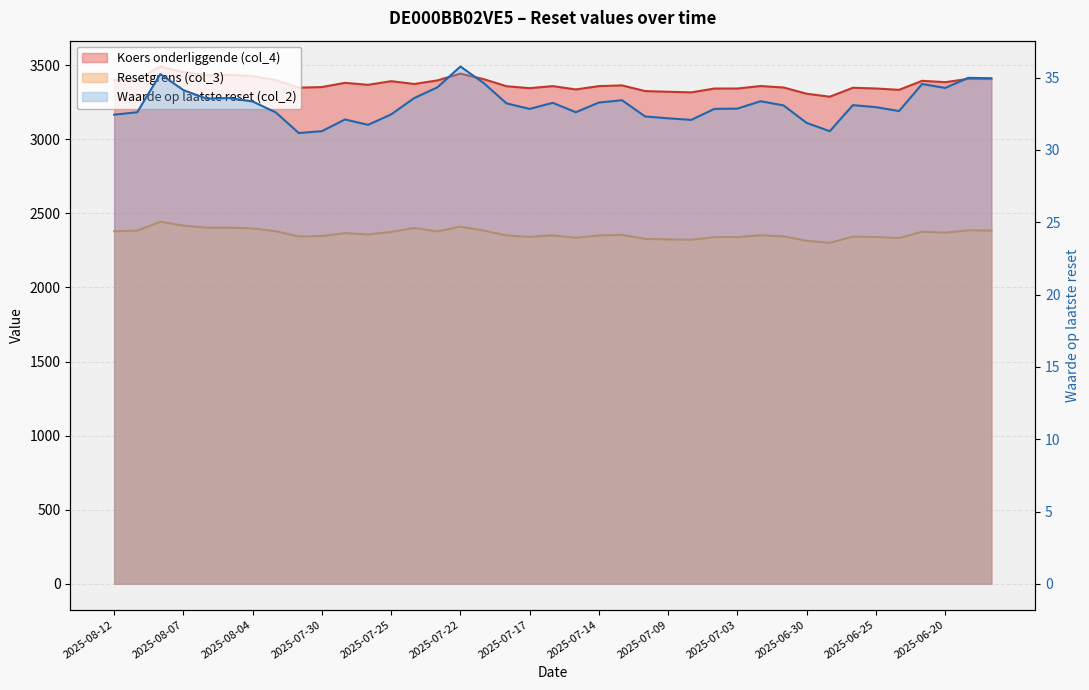

Reading right to left, list all the values displayed in this chart.

Resetgrens (col_3): 2025-06-17=2384.8	2025-06-18=2385.7	2025-06-20=2370.0	2025-06-23=2376.5	2025-06-24=2333.7	2025-06-25=2340.2	2025-06-26=2343.6	2025-06-27=2301.3	2025-06-30=2315.4	2025-07-01=2344.9	2025-07-02=2351.8	2025-07-03=2340.0	2025-07-07=2340.0	2025-07-08=2321.8	2025-07-09=2324.7	2025-07-10=2328.0	2025-07-11=2354.8	2025-07-14=2351.4	2025-07-15=2335.7	2025-07-16=2351.4	2025-07-17=2341.7	2025-07-18=2350.8	2025-07-21=2384.5	2025-07-22=2410.6	2025-07-23=2378.3	2025-07-24=2401.8	2025-07-25=2374.8	2025-07-28=2357.6	2025-07-29=2366.8	2025-07-30=2347.0	2025-07-31=2344.0	2025-08-01=2379.9	2025-08-04=2398.5	2025-08-05=2404.3	2025-08-06=2403.4	2025-08-07=2417.6	2025-08-08=2443.9	2025-08-11=2383.3	2025-08-12=2379.3
Koers onderliggende (col_4): 2025-06-17=3406.9	2025-06-18=3408.1	2025-06-20=3385.7	2025-06-23=3395.0	2025-06-24=3333.9	2025-06-25=3343.1	2025-06-26=3348.0	2025-06-27=3287.6	2025-06-30=3307.7	2025-07-01=3349.8	2025-07-02=3359.7	2025-07-03=3342.9	2025-07-07=3342.8	2025-07-08=3316.9	2025-07-09=3321.0	2025-07-10=3325.7	2025-07-11=3364.0	2025-07-14=3359.1	2025-07-15=3336.7	2025-07-16=3359.1	2025-07-17=3345.3	2025-07-18=3358.3	2025-07-21=3406.4	2025-07-22=3443.7	2025-07-23=3397.6	2025-07-24=3373.5	2025-07-25=3392.5	2025-07-28=3368.0	2025-07-29=3381.2	2025-07-30=3352.8	2025-07-31=3348.6	2025-08-01=3399.8	2025-08-04=3426.4	2025-08-05=3434.7	2025-08-06=3433.4	2025-08-07=3453.7	2025-08-08=3491.3	2025-08-11=3404.7	2025-08-12=3399.0
Waarde op laatste reset (col_2): 2025-06-17=35.0	2025-06-18=35.0	2025-06-20=34.3	2025-06-23=34.6	2025-06-24=32.7	2025-06-25=33.0	2025-06-26=33.1	2025-06-27=31.3	2025-06-30=31.9	2025-07-01=33.1	2025-07-02=33.4	2025-07-03=32.9	2025-07-07=32.8	2025-07-08=32.1	2025-07-09=32.2	2025-07-10=32.3	2025-07-11=33.4	2025-07-14=33.3	2025-07-15=32.6	2025-07-16=33.3	2025-07-17=32.8	2025-07-18=33.2	2025-07-21=34.6	2025-07-22=35.8	2025-07-23=34.3	2025-07-24=33.6	2025-07-25=32.5	2025-07-28=31.7	2025-07-29=32.1	2025-07-30=31.3	2025-07-31=31.2	2025-08-01=32.6	2025-08-04=33.4	2025-08-05=33.6	2025-08-06=33.5	2025-08-07=34.1	2025-08-08=35.2	2025-08-11=32.6	2025-08-12=32.4